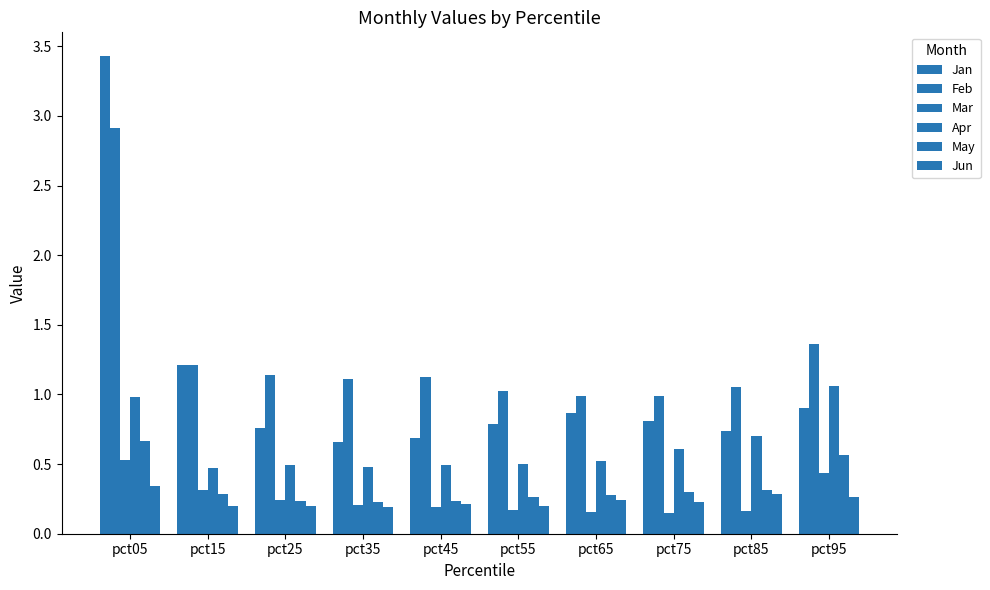

Reading left to right, list all the values displayed in this chart.

Jan: pct05=3.4	pct15=1.2	pct25=0.8	pct35=0.7	pct45=0.7	pct55=0.8	pct65=0.9	pct75=0.8	pct85=0.7	pct95=0.9
Feb: pct05=2.9	pct15=1.2	pct25=1.1	pct35=1.1	pct45=1.1	pct55=1.0	pct65=1.0	pct75=1.0	pct85=1.1	pct95=1.4
Mar: pct05=0.5	pct15=0.3	pct25=0.2	pct35=0.2	pct45=0.2	pct55=0.2	pct65=0.2	pct75=0.1	pct85=0.2	pct95=0.4
Apr: pct05=1.0	pct15=0.5	pct25=0.5	pct35=0.5	pct45=0.5	pct55=0.5	pct65=0.5	pct75=0.6	pct85=0.7	pct95=1.1
May: pct05=0.7	pct15=0.3	pct25=0.2	pct35=0.2	pct45=0.2	pct55=0.3	pct65=0.3	pct75=0.3	pct85=0.3	pct95=0.6
Jun: pct05=0.3	pct15=0.2	pct25=0.2	pct35=0.2	pct45=0.2	pct55=0.2	pct65=0.2	pct75=0.2	pct85=0.3	pct95=0.3